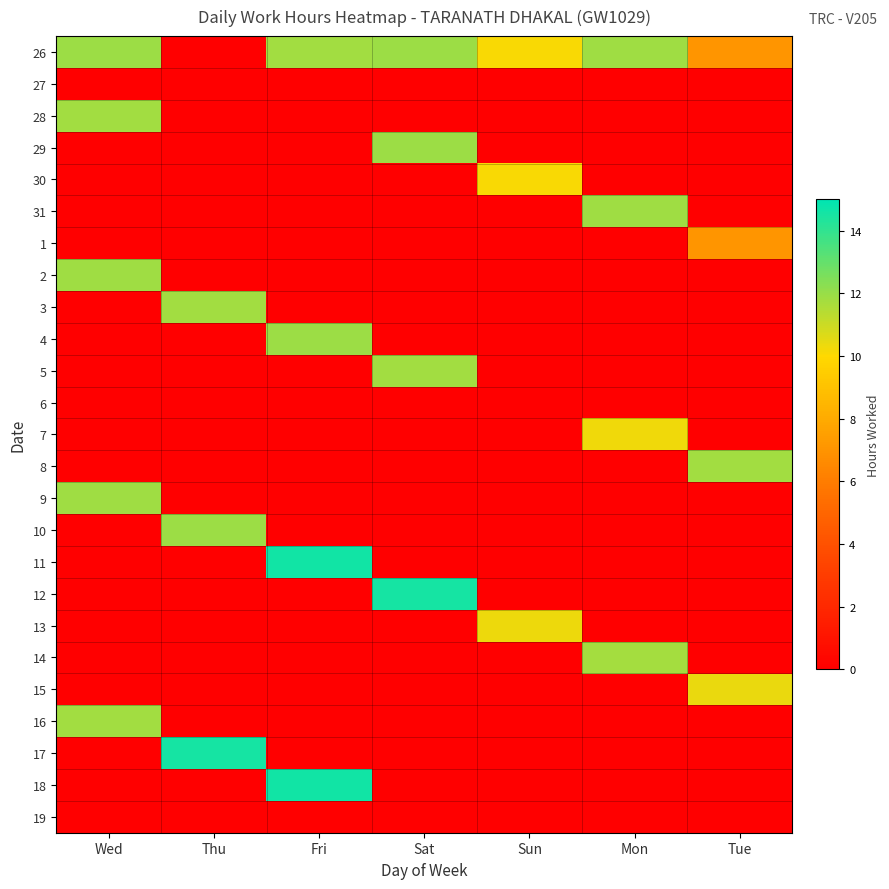

Rank the series by their maximum value, from highest to lowest.

11, 18, 12, 17, 10, 4, 26, 29, 31, 2, 9, 5, 28, 3, 8, 16, 14, 15, 13, 7, 30, 1, 27, 6, 19